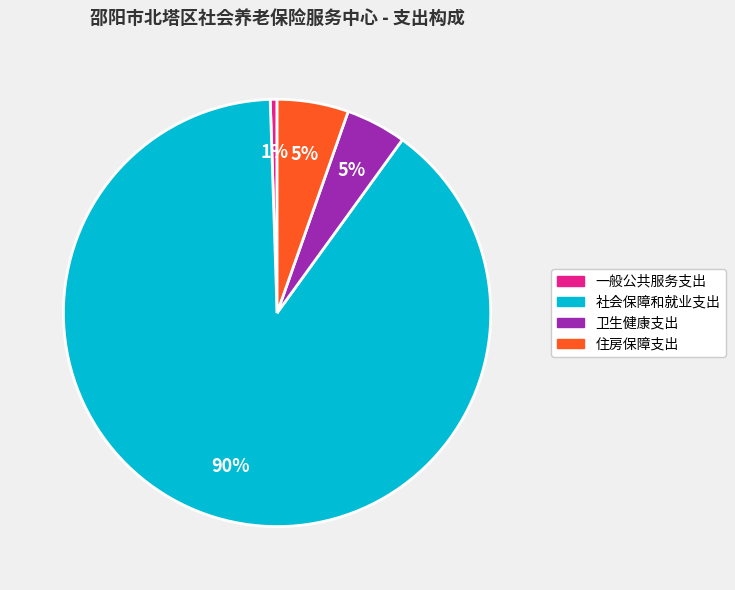

Which slice is the largest?

社会保障和就业支出